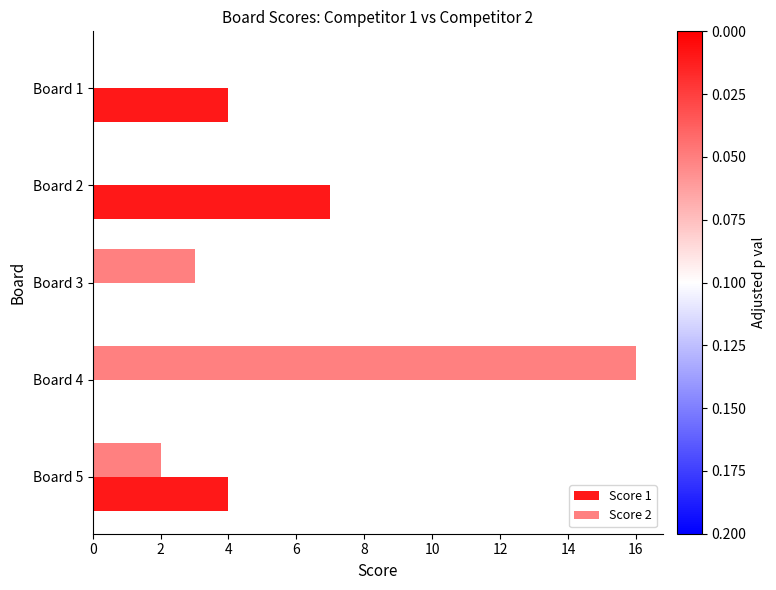

The Score 1 series shows 11 at Board 2. True or false?

False